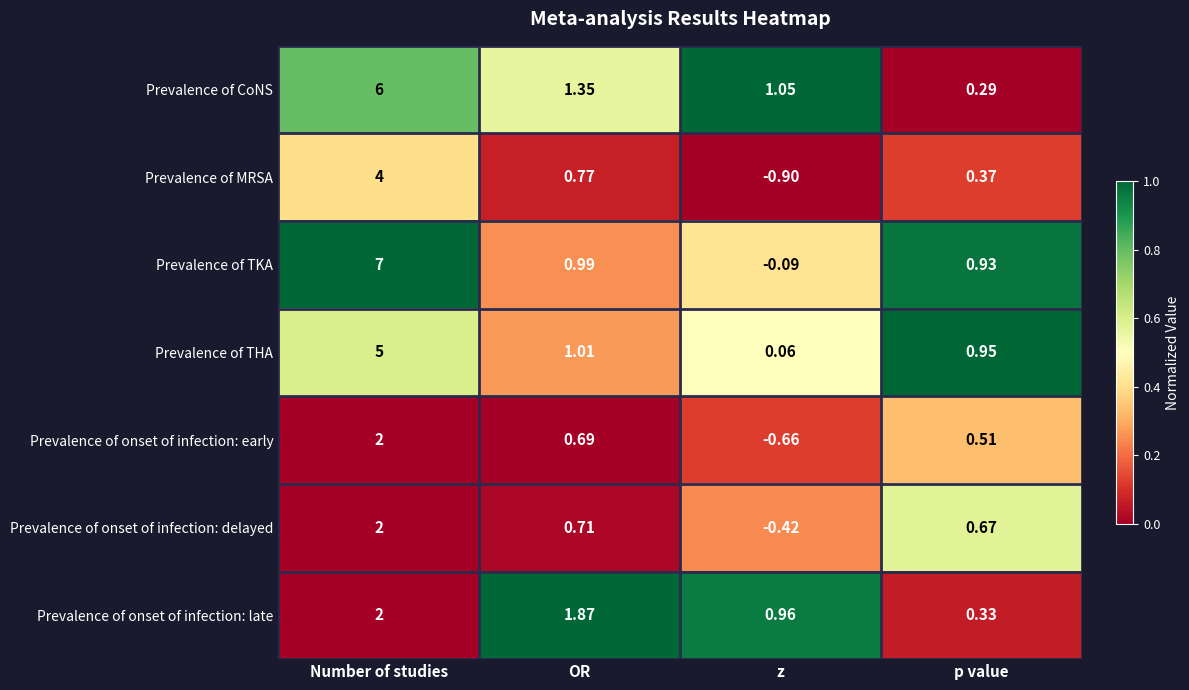

Which series has the largest range (max minus min)?

Prevalence of TKA